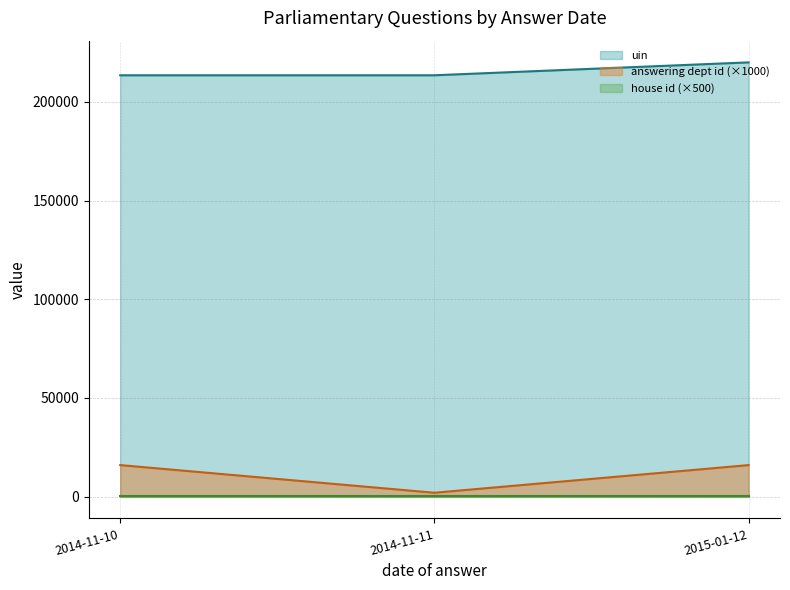

How many lines are shown in the chart?

3